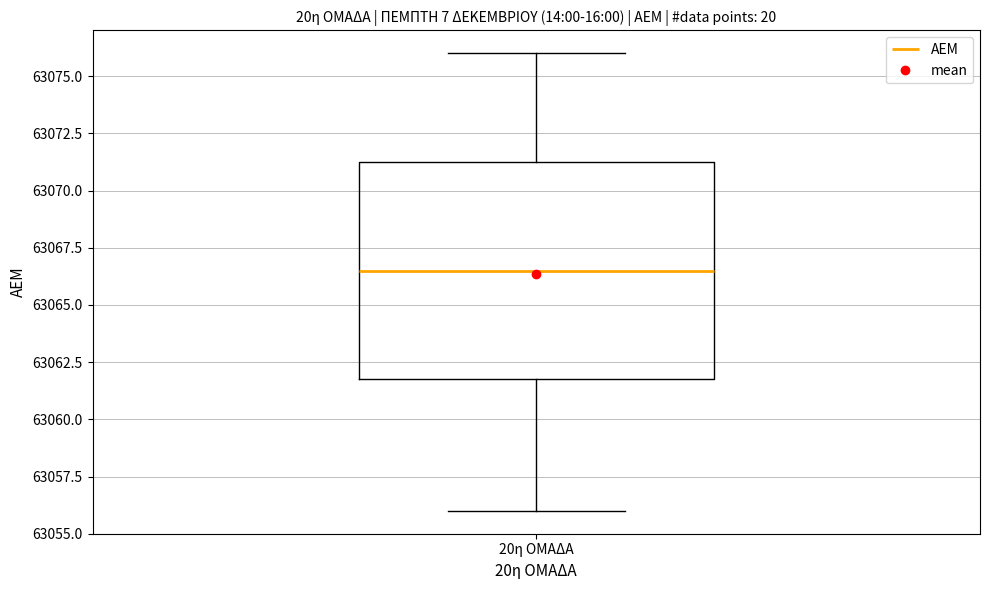

Read this box plot against the y-axis: the position of the median line, the range covered by the box, and the ends of both whiskers. The values are not printed on the chart, so give them approximately, as read against the axis.

median 63066.5, box 63062.0 to 63071.5, whiskers 63056.0 to 63076.0